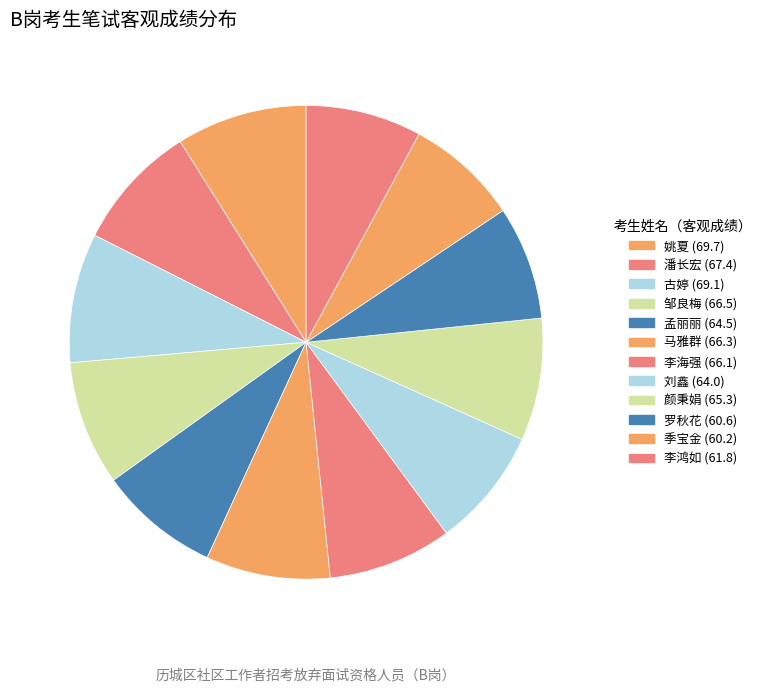

Rank the categories by value from highest to lowest.

姚夏, 古婷, 潘长宏, 邹良梅, 马雅群, 李海强, 颜秉娟, 孟丽丽, 刘鑫, 李鸿如, 罗秋花, 季宝金